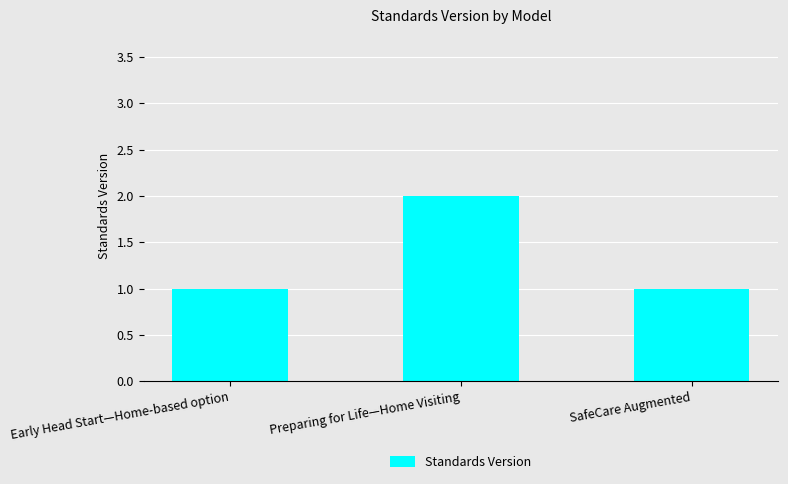

Which has a higher value, Preparing for Life—Home Visiting or Early Head Start—Home-based option?

Preparing for Life—Home Visiting